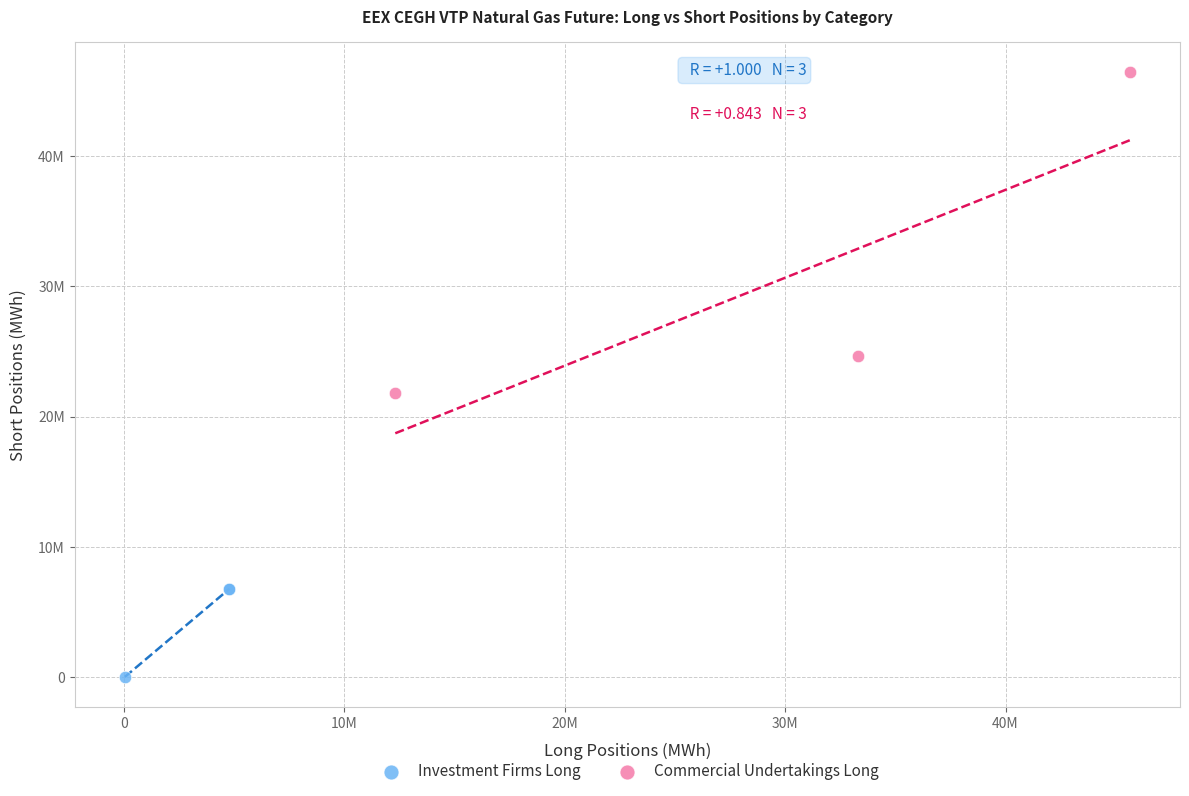

Which series contains the lowest Y value?

Investment Firms Long